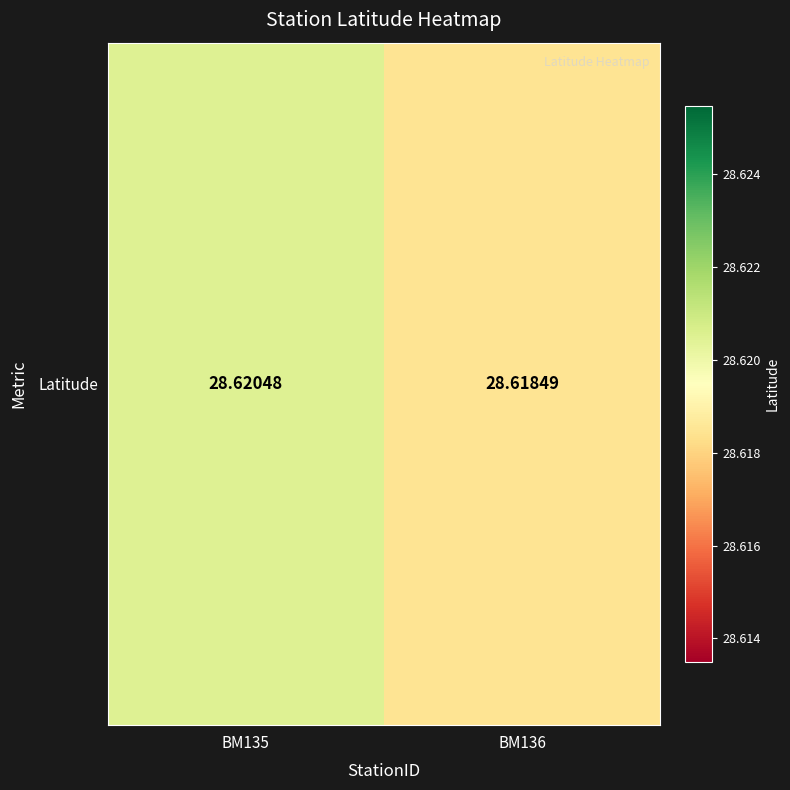

Reading left to right, list all the values displayed in this chart.

28.6	28.6